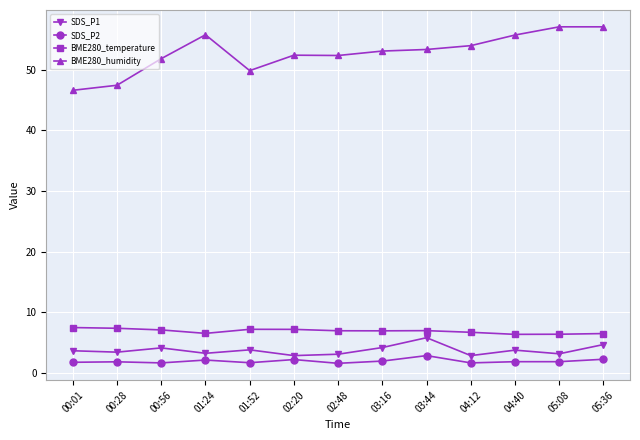

Which series has the widest spread of values?

BME280_humidity